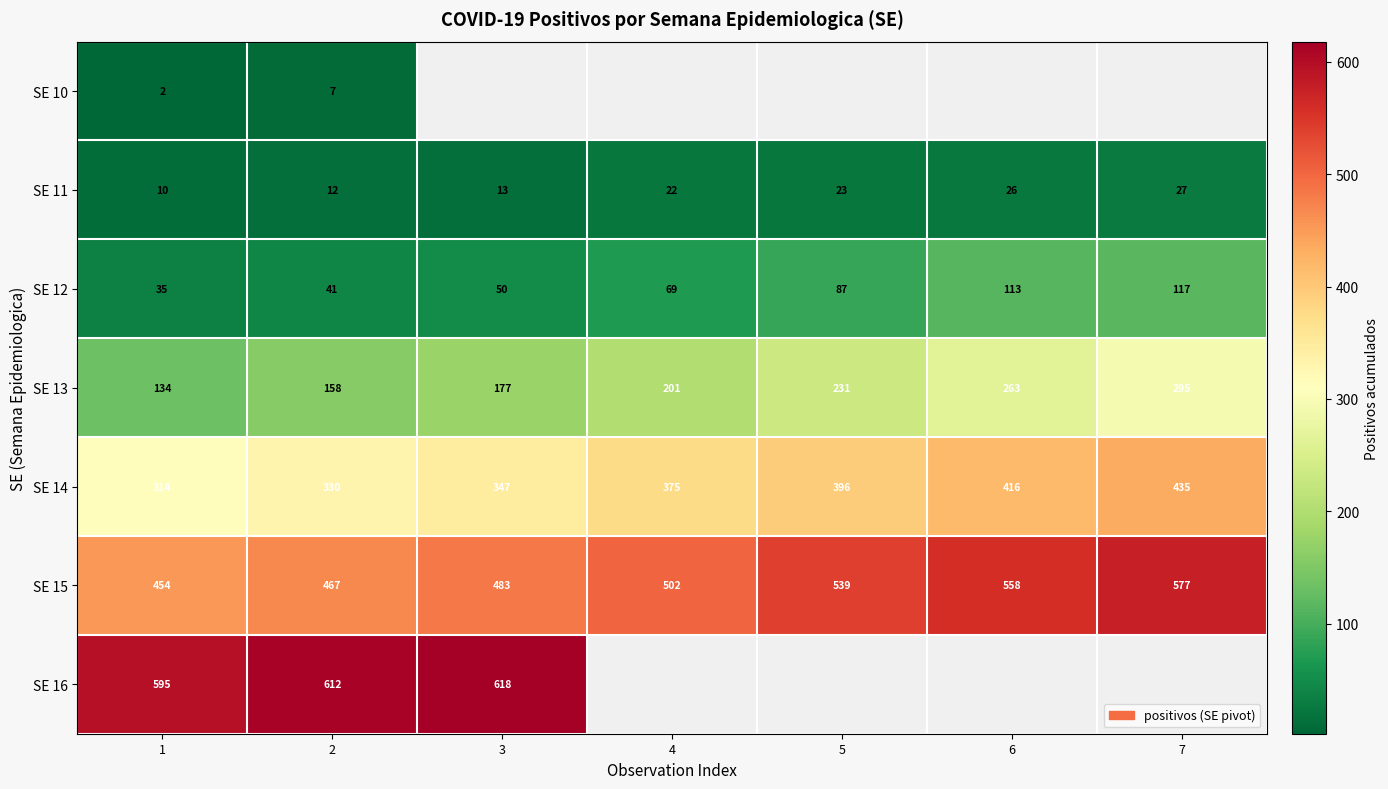

The value of SE 12 at 4 is 41.7. True or false?

False